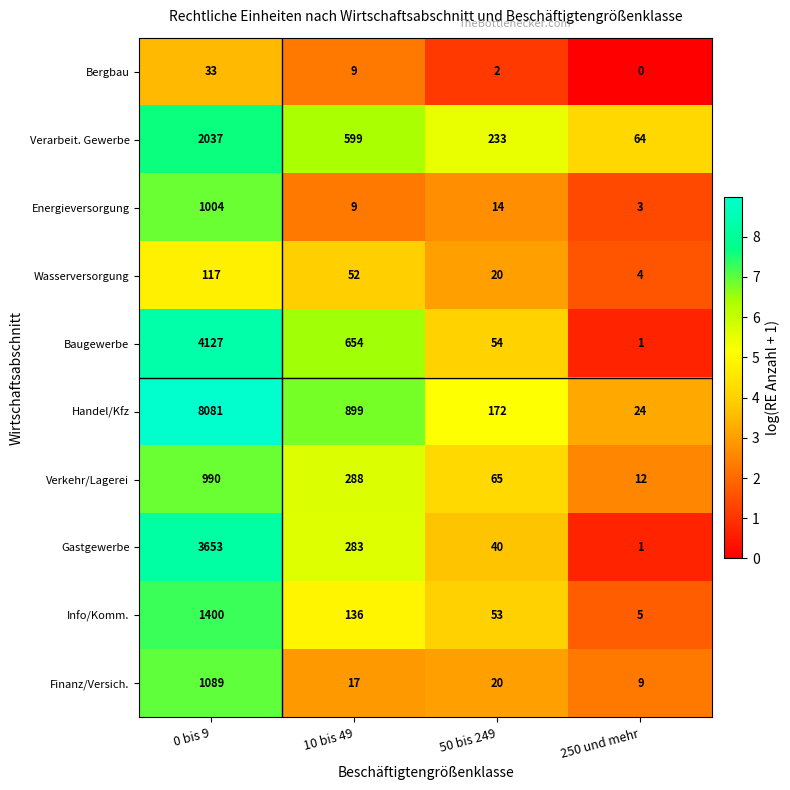

At which label does Energieversorgung first exceed 14?

0 bis 9